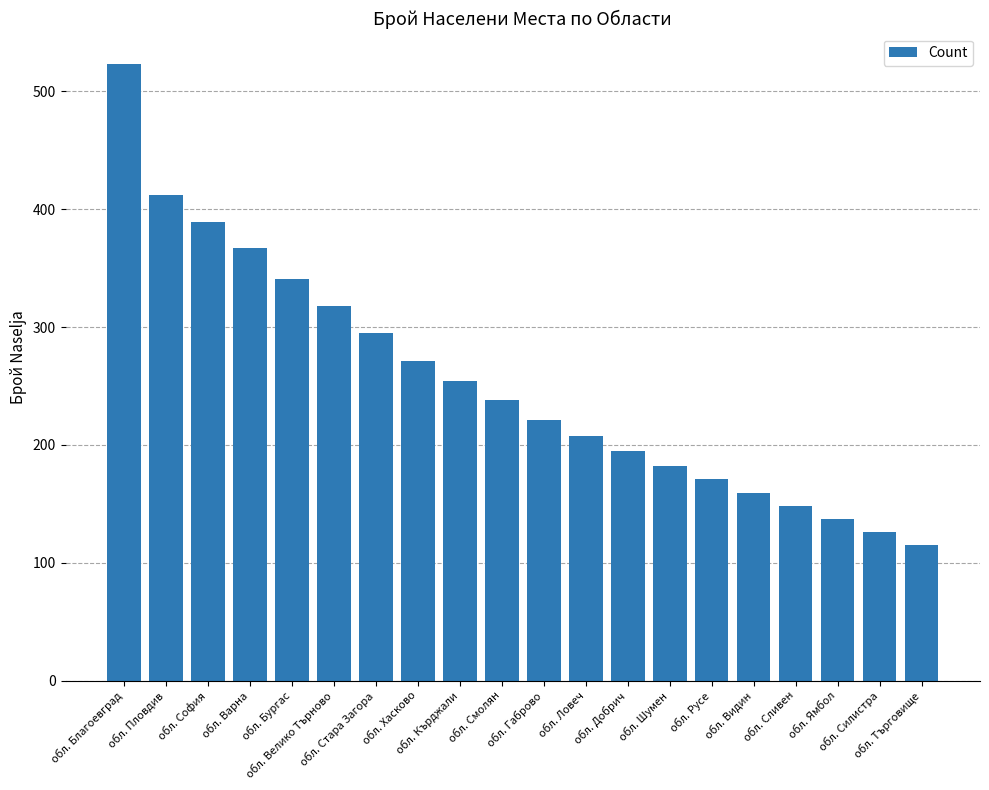

What is the change in value from обл. Видин to обл. Силистра?

-33